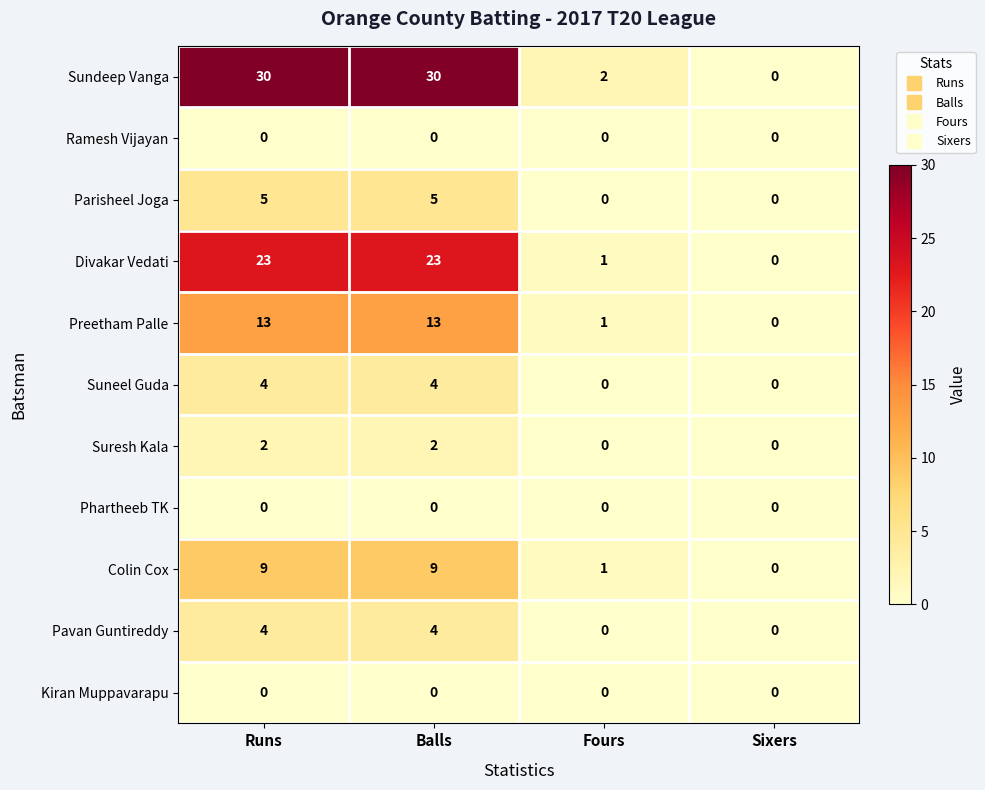

What is the maximum value shown in the chart?

30